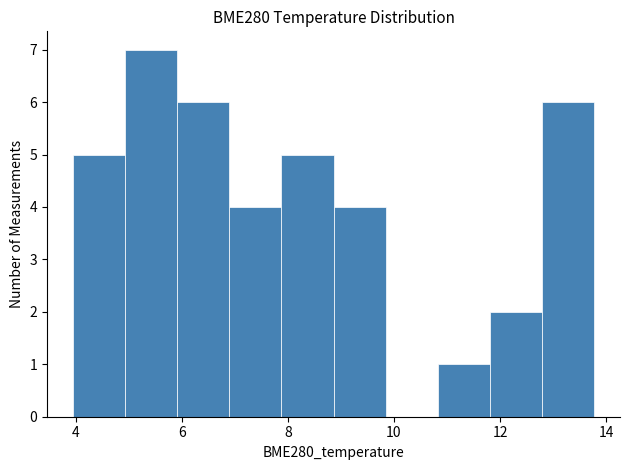

Reading left to right, list every bar in this chart as the range it spans on the x-axis followed by its height. Neither the bar edges nor the heights are printed on the chart, so give them approximately, as read against the axes.

4.0 to 5.0: 5
5.0 to 6.0: 7
6.0 to 6.8: 6
6.8 to 7.8: 4
7.8 to 8.8: 5
8.8 to 9.8: 4
9.8 to 10.8: 0
10.8 to 11.8: 1
11.8 to 12.8: 2
12.8 to 13.8: 6